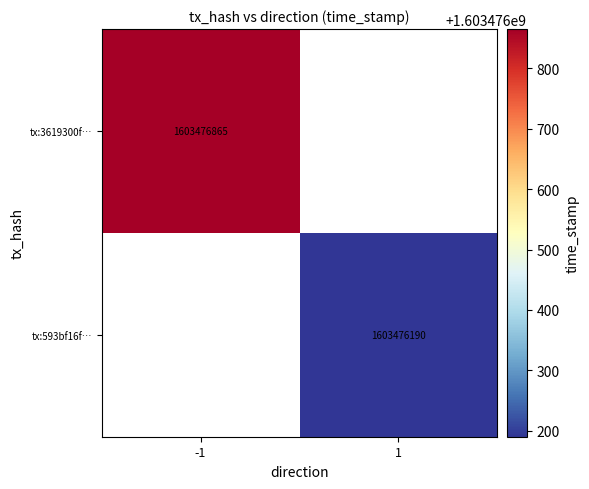

Is it true that 3619300f14f81b68eab85e56864dd3f59226d4f equals -1 at 0?

False